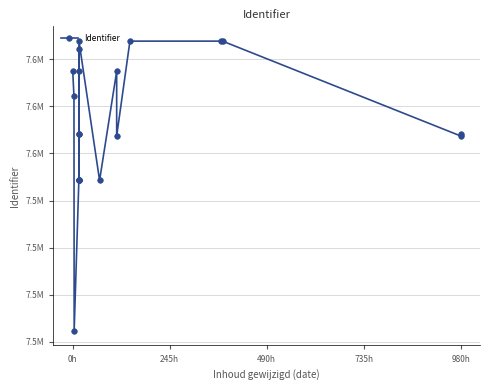

How many data points are less than 7564171?

10